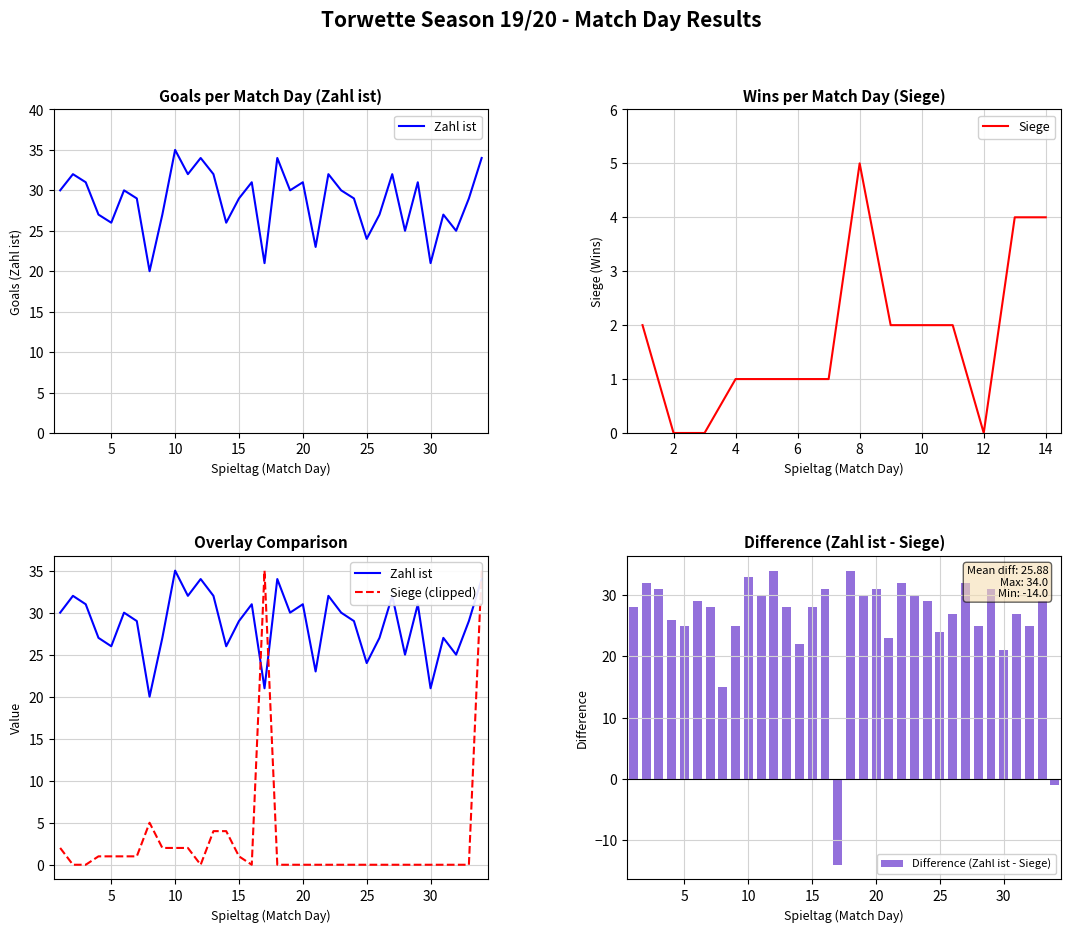

Rank the series by their average value, from lowest to highest.

Siege, Zahl ist